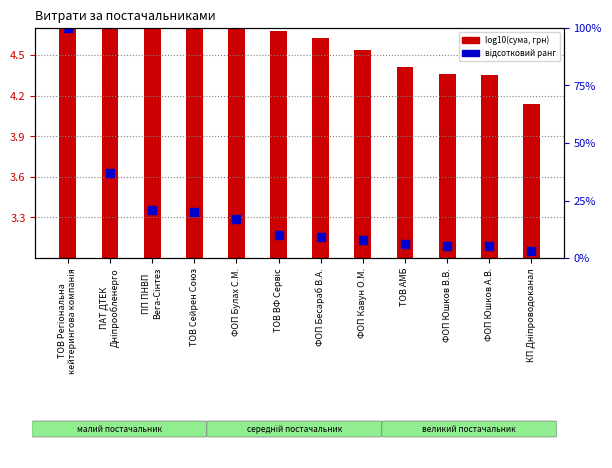

Which series reaches the minimum Y coordinate?

відсотковий ранг